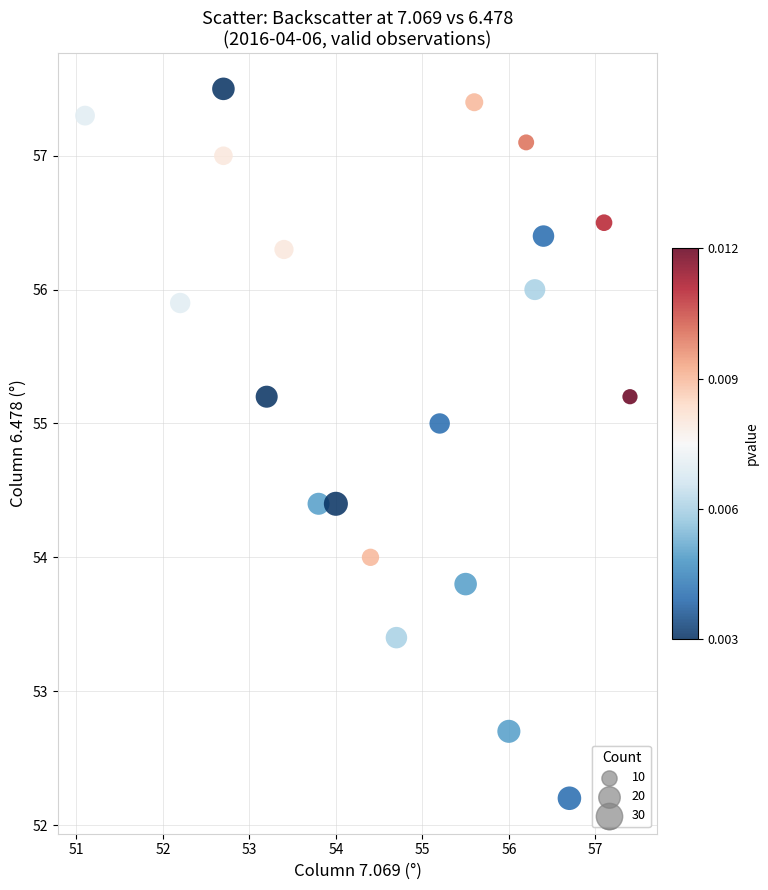

What is the range of X values (max minus min)?

6.3